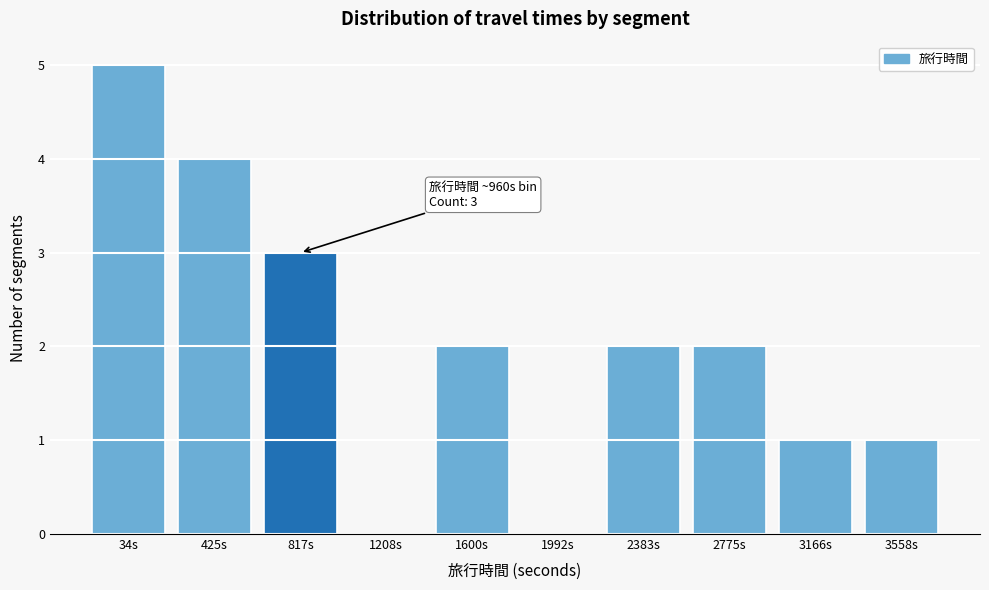

Reading right to left, transcribe all the data shown in this chart.

3558s=1	3166s=1	2775s=2	2383s=2	1992s=0	1600s=2	1208s=0	817s=3	425s=4	34s=5